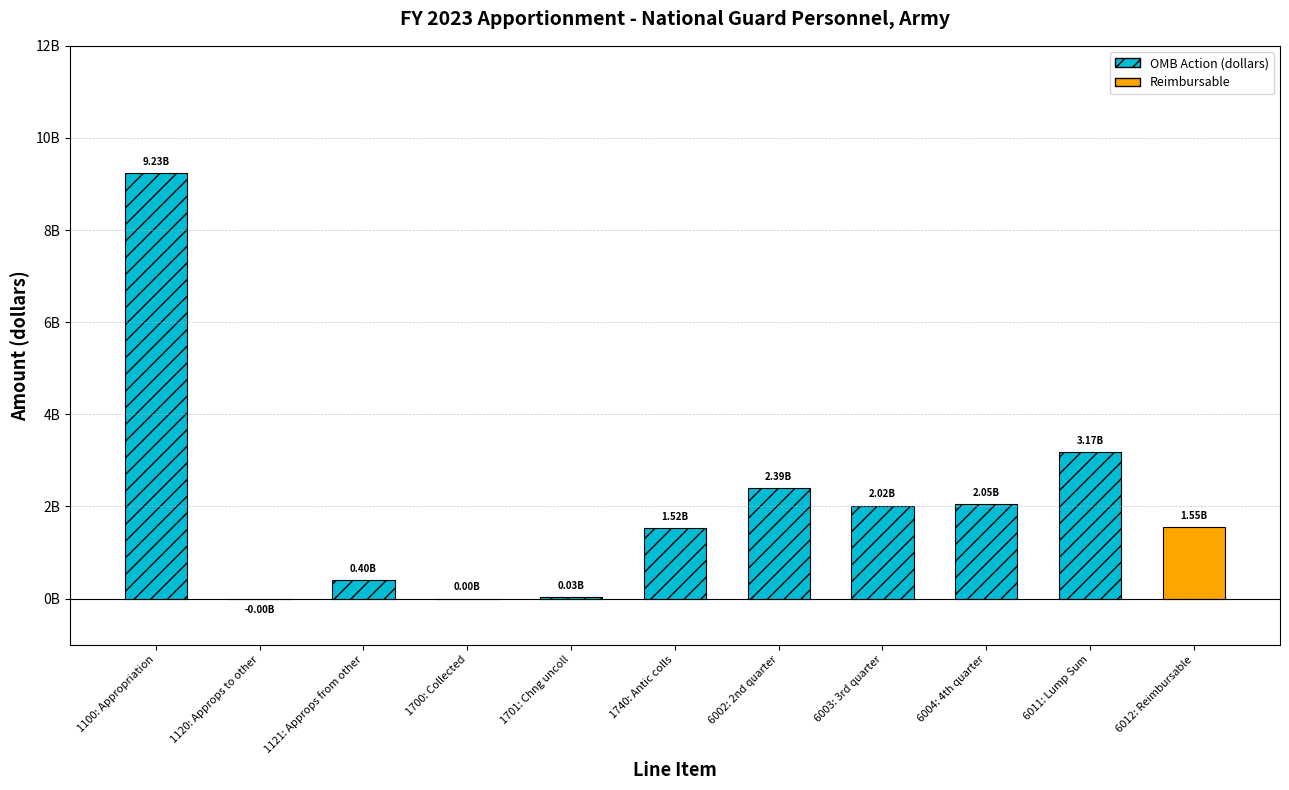

Approximately how many times larger is the value at 6004: 4th quarter compared to 1740: Antic colls?

1.3